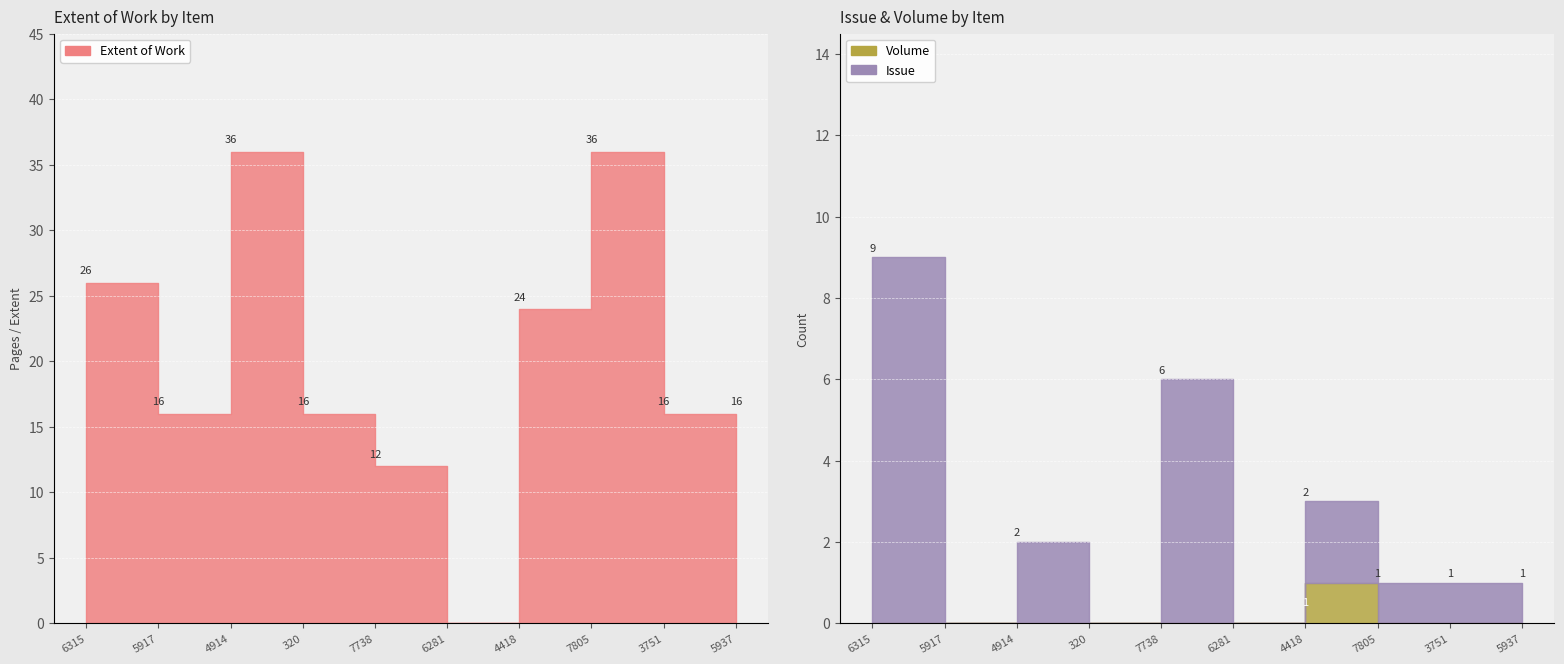

How many data points in Volume are above 0?

1